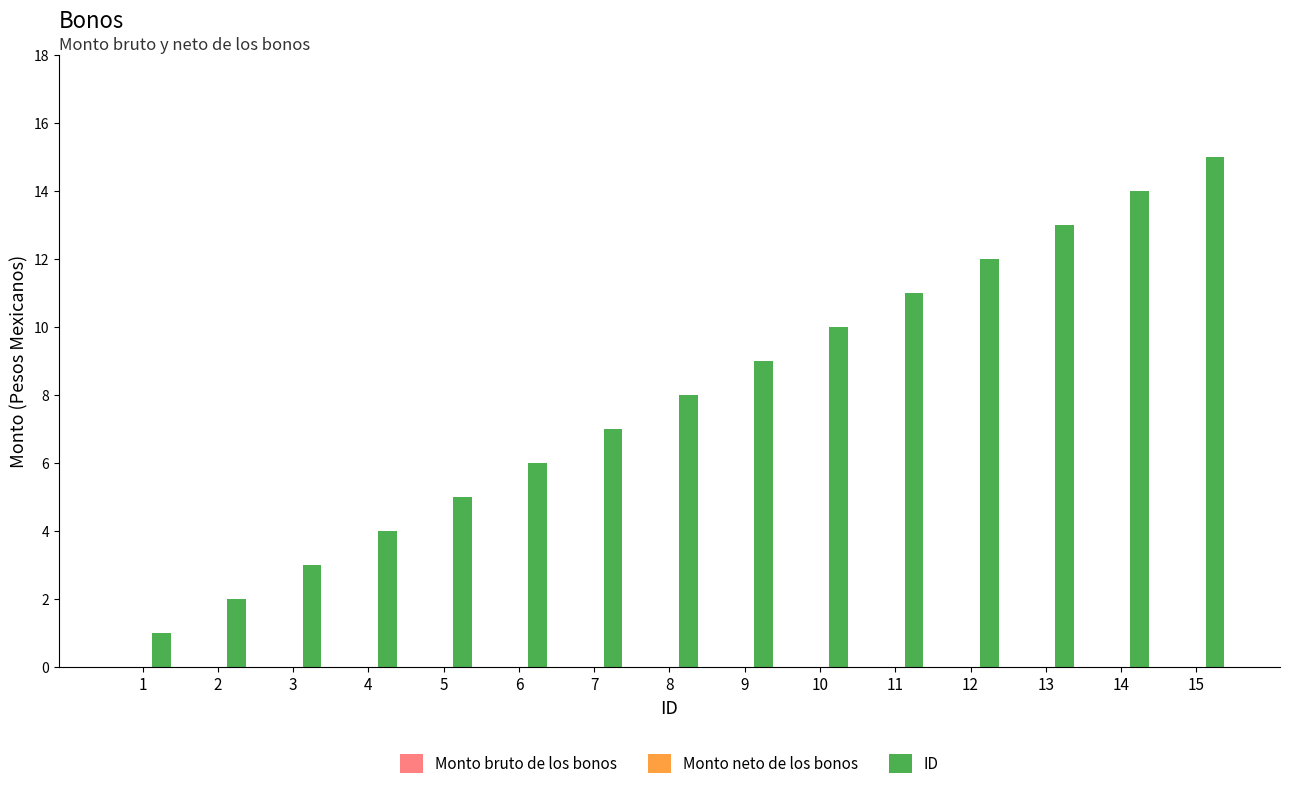

List the labels in order of value, smallest first.

1, 2, 3, 4, 5, 6, 7, 8, 9, 10, 11, 12, 13, 14, 15